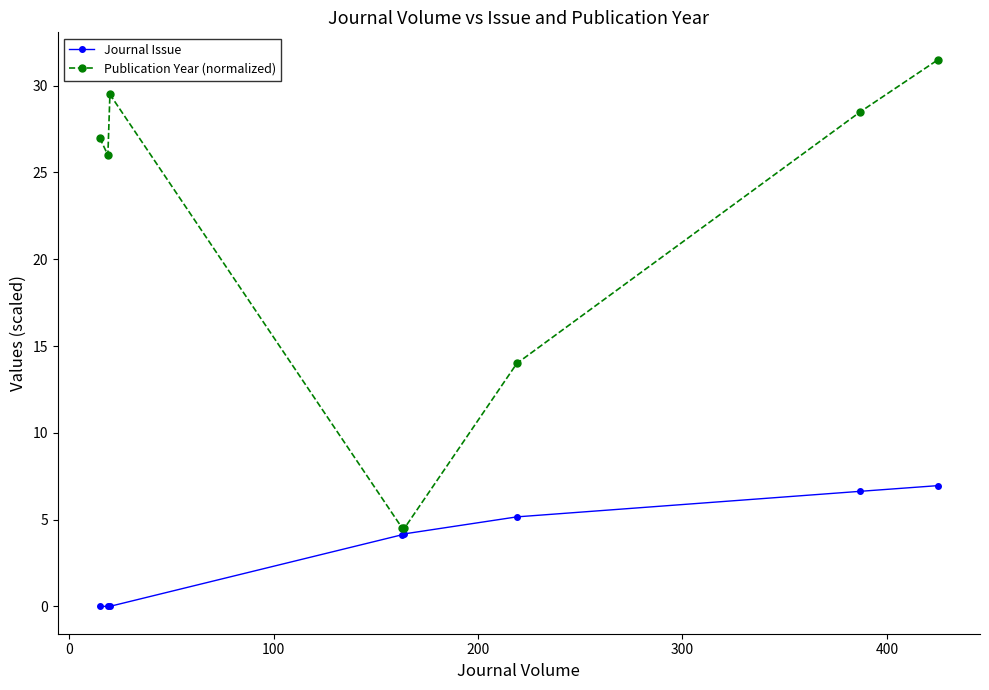

What is the value of the Journal Issue point at the 5th from the left?

4.2